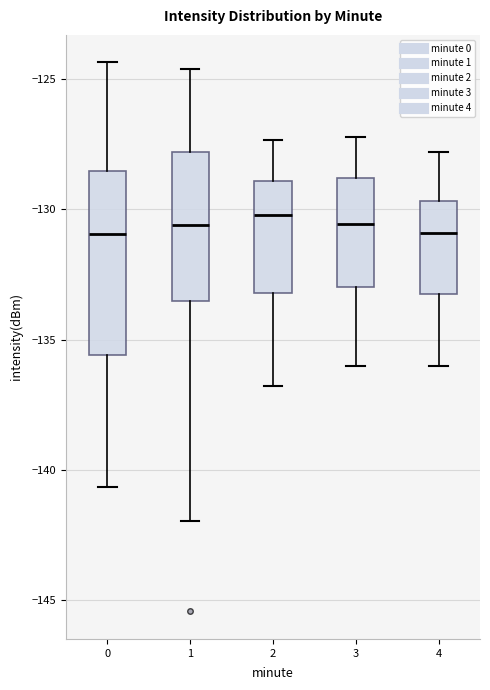

Reading left to right, read every box against the y-axis: the position of its median line, the range the box covers, and the ends of its whiskers. The values are not printed on the chart, so give them approximately, as read against the axis.

0: median -131.0, box -135.5 to -128.5, whiskers -140.5 to -124.5
1: median -130.5, box -133.5 to -128.0, whiskers -142.0 to -124.5
2: median -130.0, box -133.0 to -129.0, whiskers -137.0 to -127.5
3: median -130.5, box -133.0 to -129.0, whiskers -136.0 to -127.0
4: median -131.0, box -133.0 to -129.5, whiskers -136.0 to -128.0